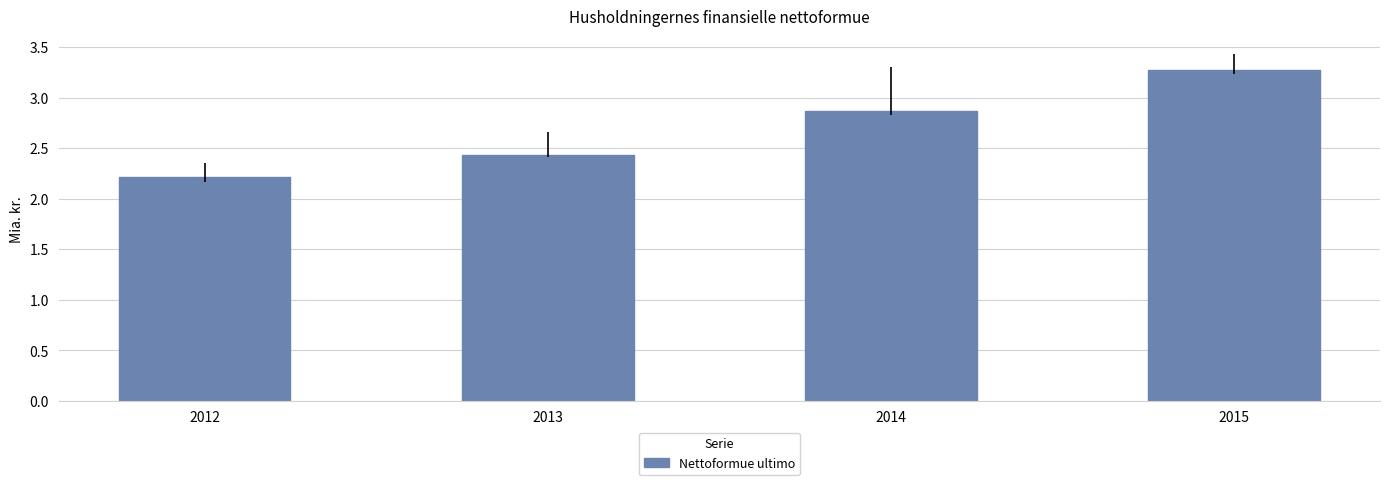

The chart shows a value of 5.2 at 2015. True or false?

False